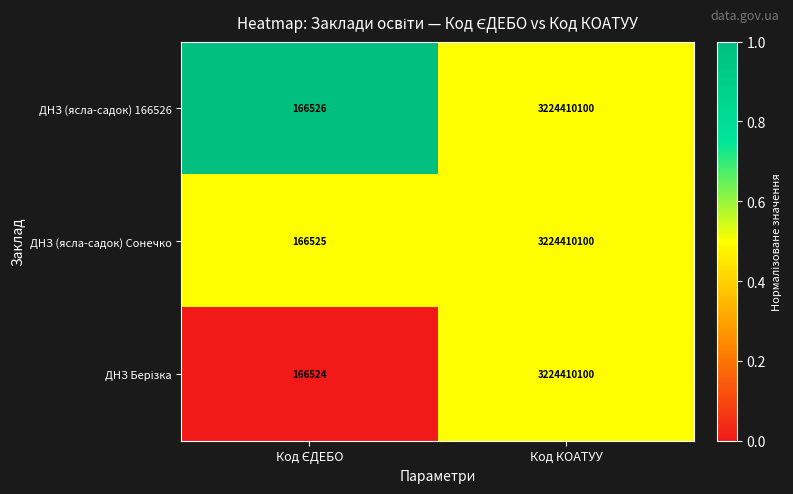

How many categories are shown in the chart?

2